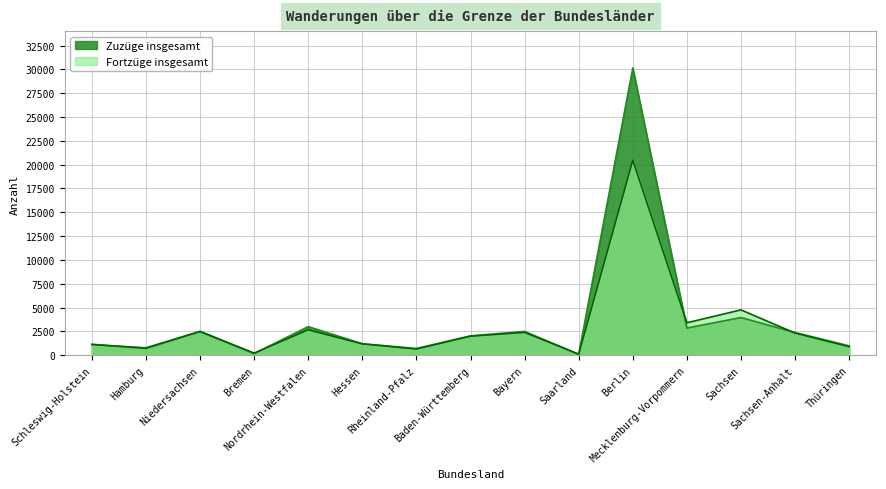

Where is Fortzüge insgesamt nearest to the value 10286?

Sachsen